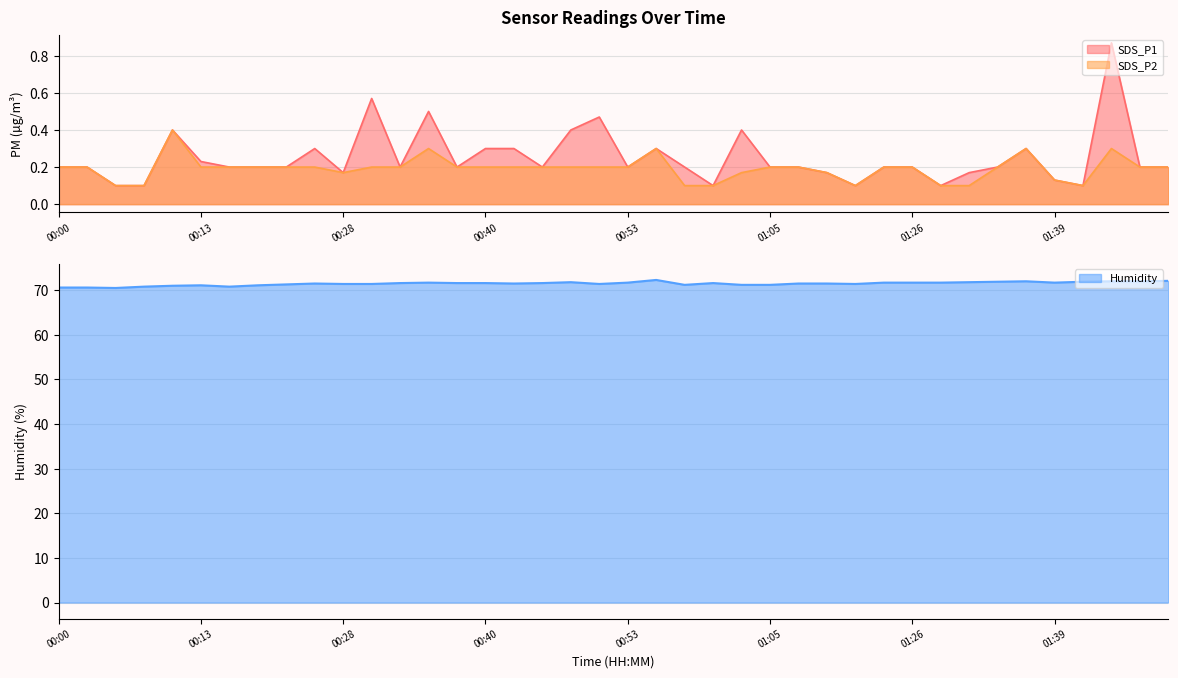

Does the chart have visible grid lines?

Yes